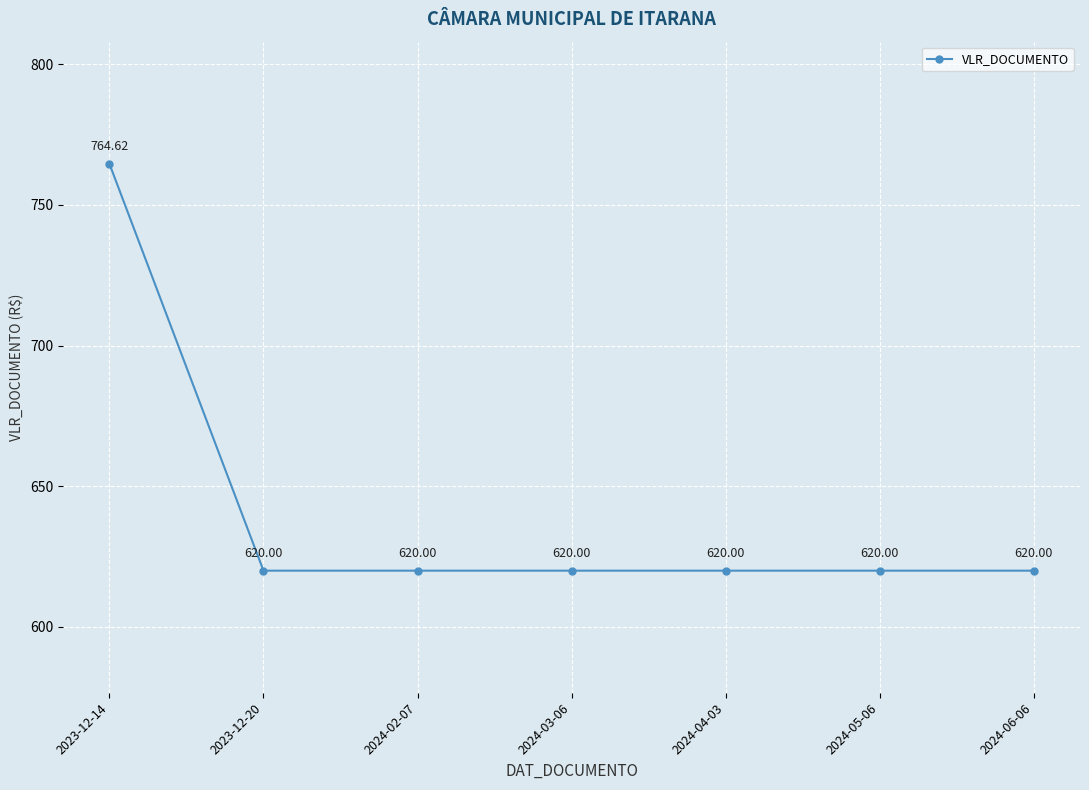

What is the value of the 2nd point from the left?

620.0